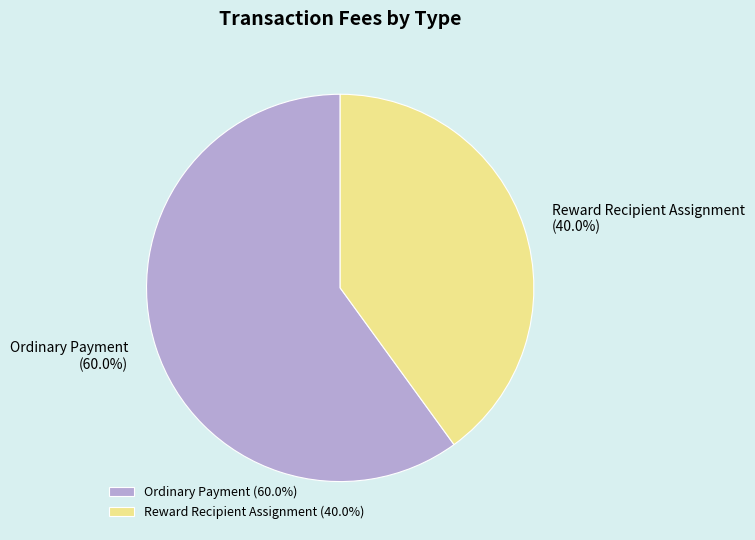

What percentage is the Reward Recipient Assignment slice, to the nearest percent?

40%